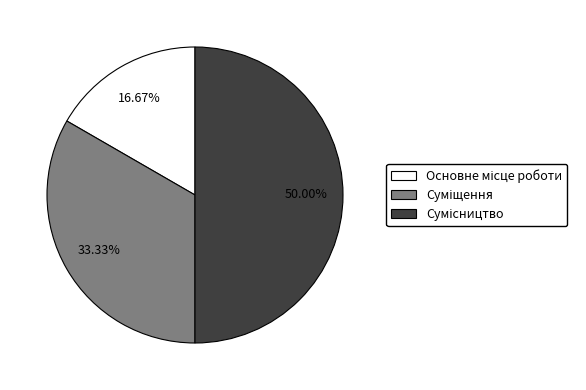

To the nearest percent, what is the difference between the largest and smallest slice percentages?

33%